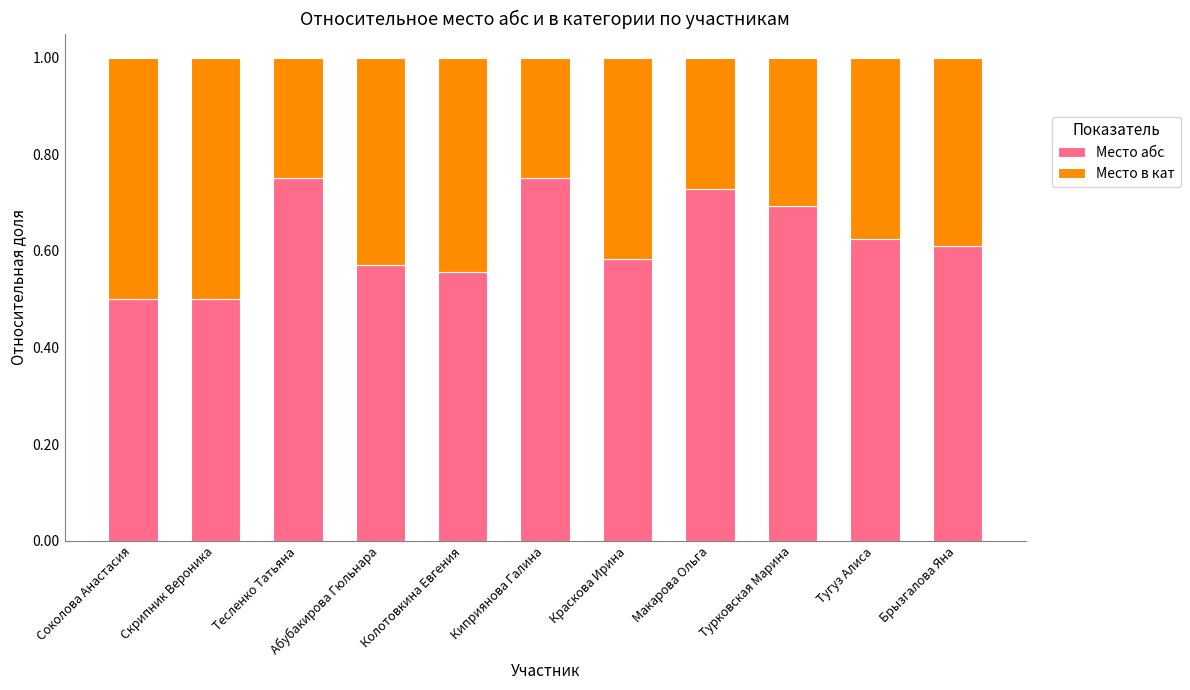

The value of Место абс at Абубакирова Гюльнара is 0.9. True or false?

False